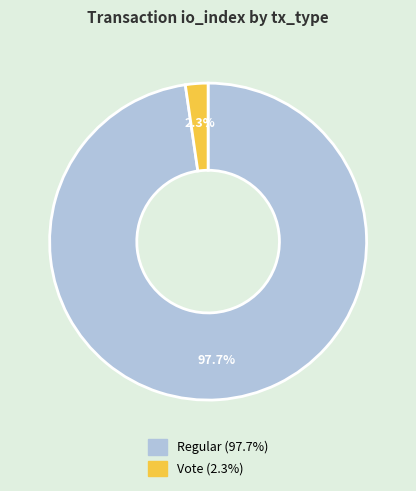

Is there any slice that represents more than half of the pie?

Yes